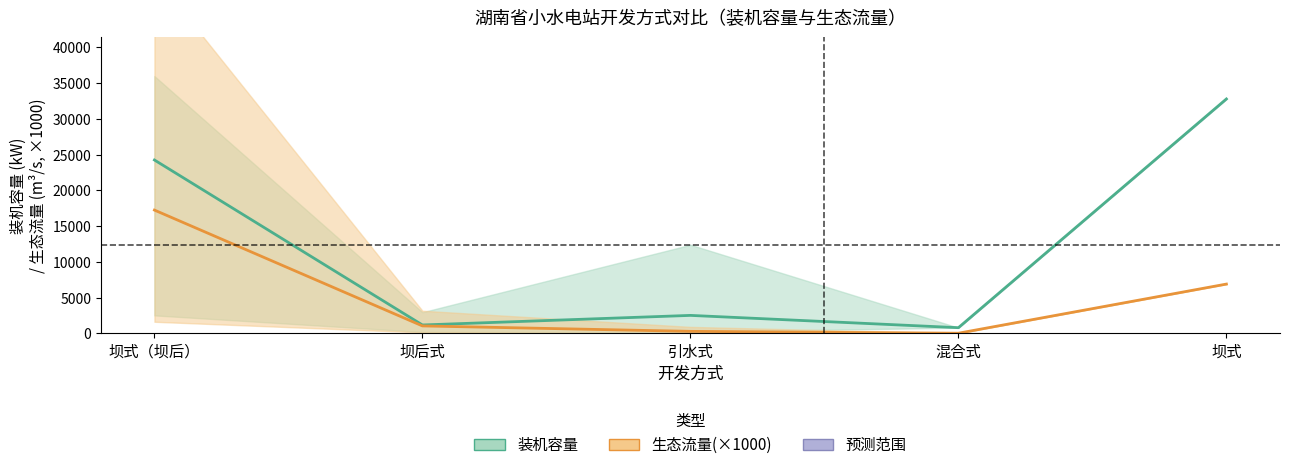

Reading right to left, transcribe all the data shown in this chart.

装机容量均值: 32800.0	800.0	2519.6	1178.5	24260.0
生态流量均值(×1000): 6900.0	26.0	285.0	1047.0	17254.0